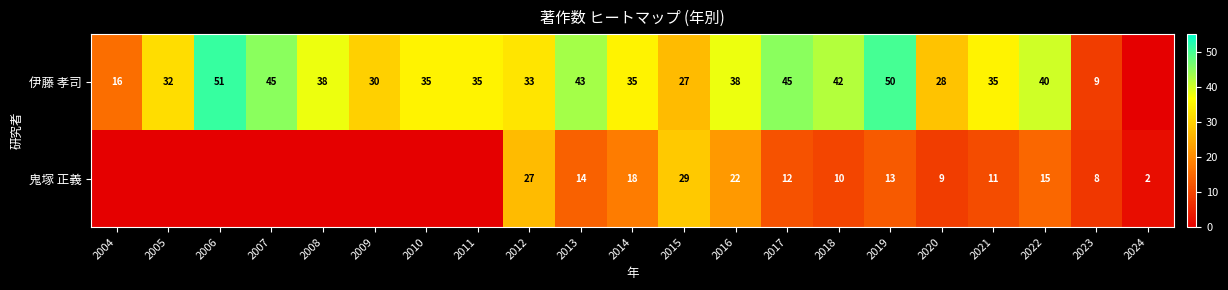

What is the greatest value displayed?

51